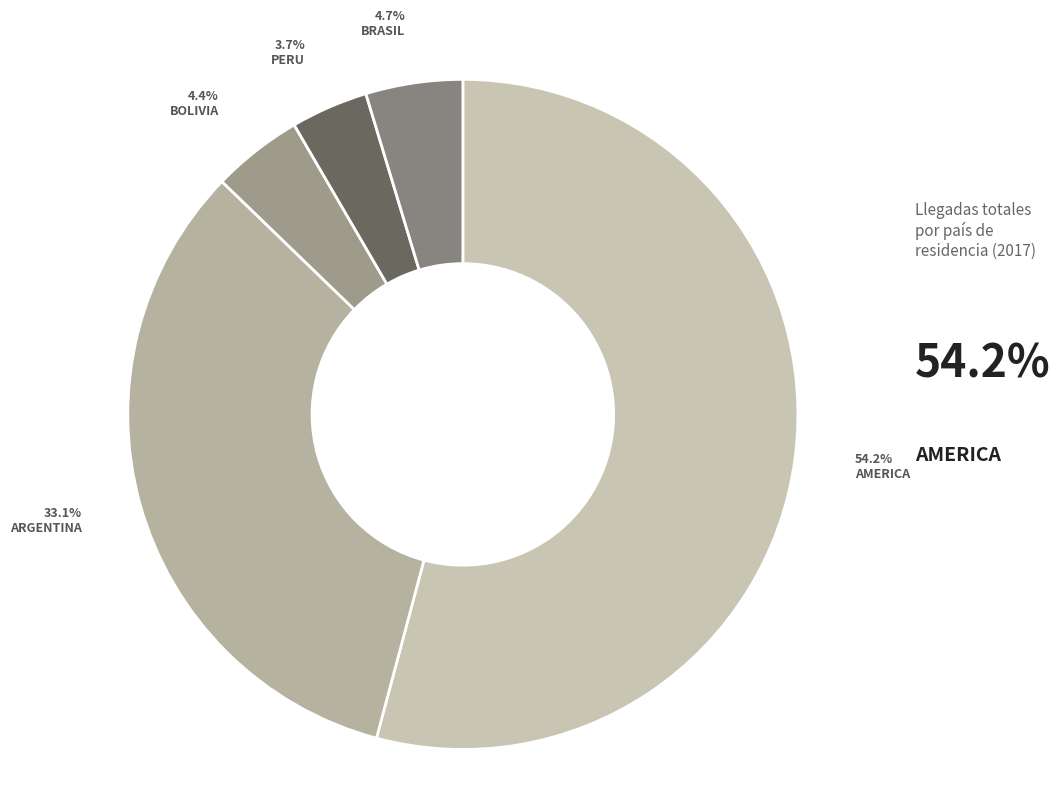

What percentage is the BOLIVIA slice, to the nearest percent?

4%